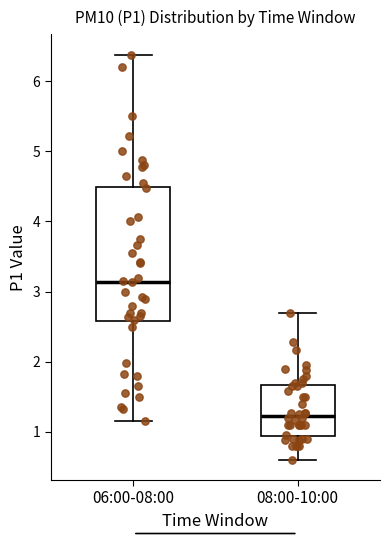

Where is the upper edge of the box for 06:00-08:00 on the y-axis? The values are not printed on the chart, so give them approximately, as read against the axis.

4.5